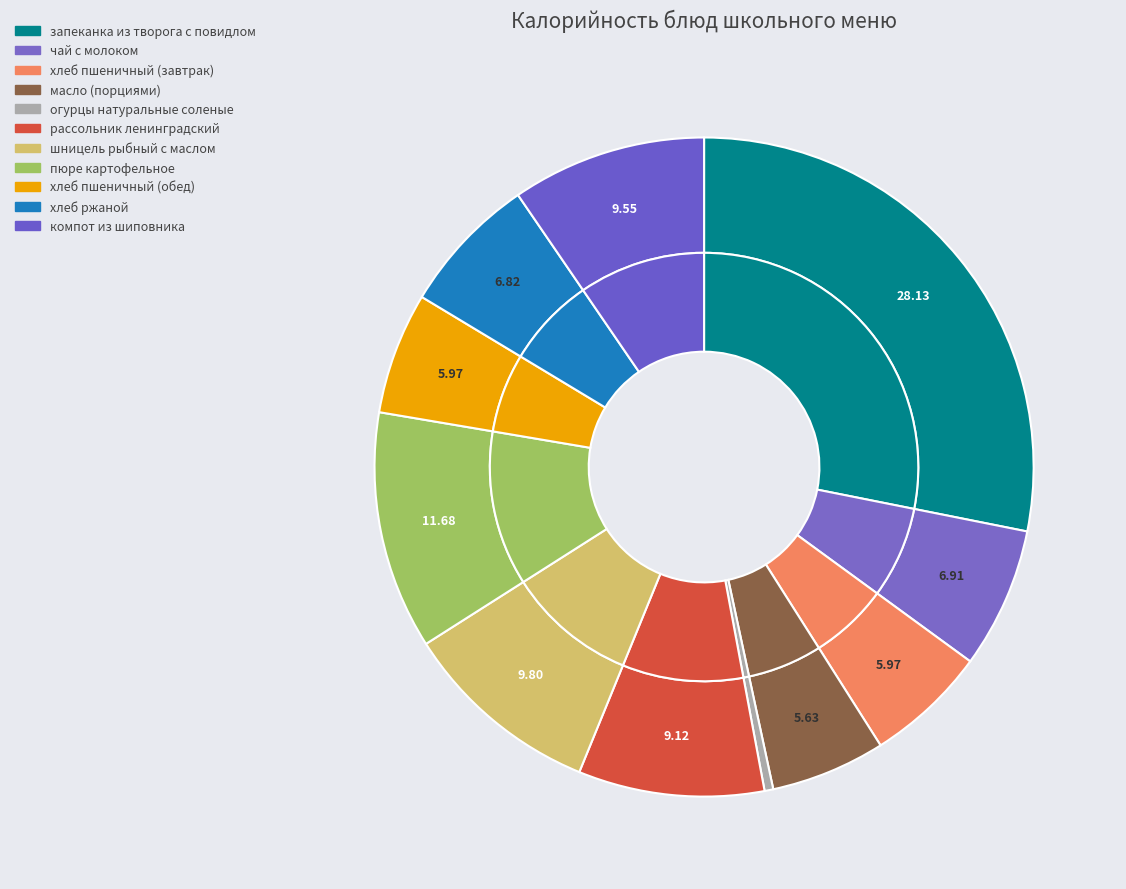

Rank the categories by value from lowest to highest.

огурцы натуральные соленые, масло (порциями), хлеб пшеничный (завтрак), хлеб пшеничный (обед), хлеб ржаной, чай с молоком, рассольник ленинградский, компот из шиповника, шницель рыбный с маслом, пюре картофельное, запеканка из творога с повидлом